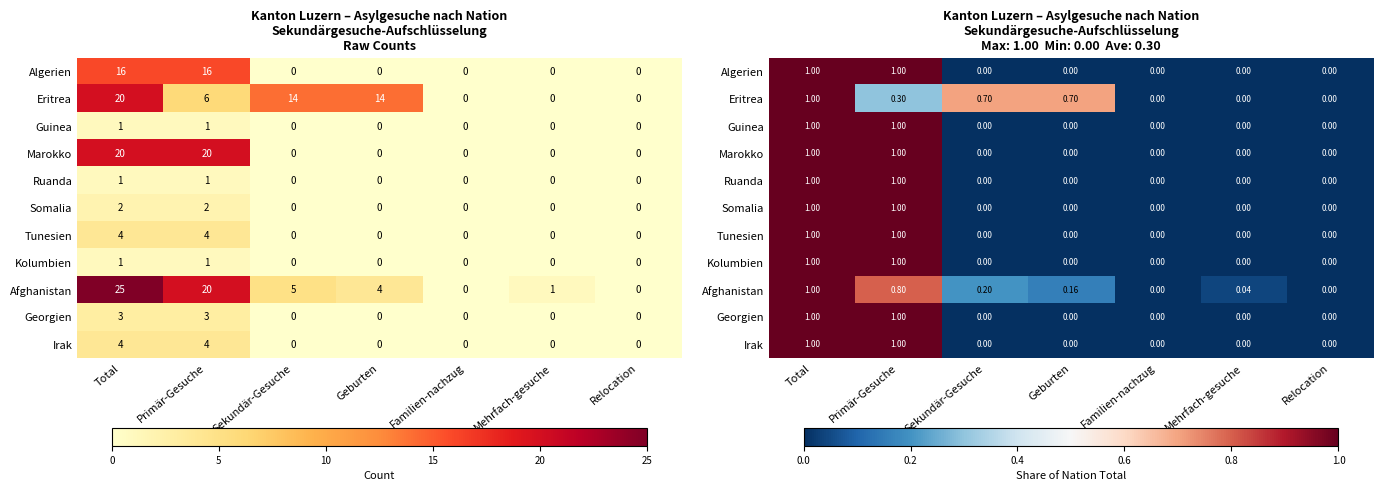

At Relocation, list the series in order from smallest to largest.

Algerien, Eritrea, Guinea, Marokko, Ruanda, Somalia, Tunesien, Kolumbien, Afghanistan, Georgien, Irak